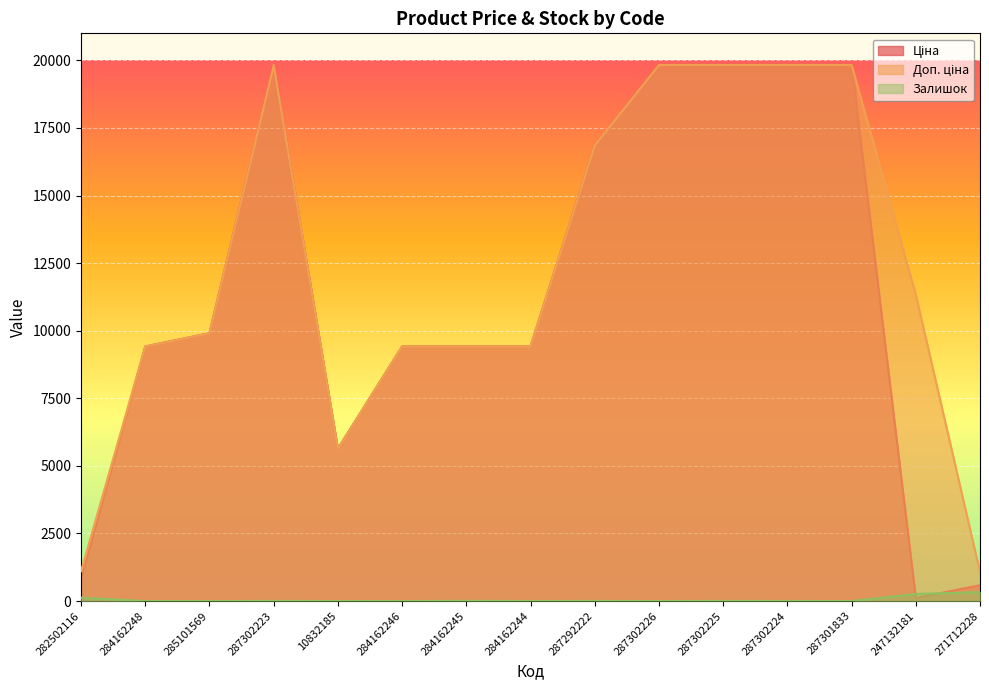

True or false: Ціна and Залишок intersect in this chart.

True